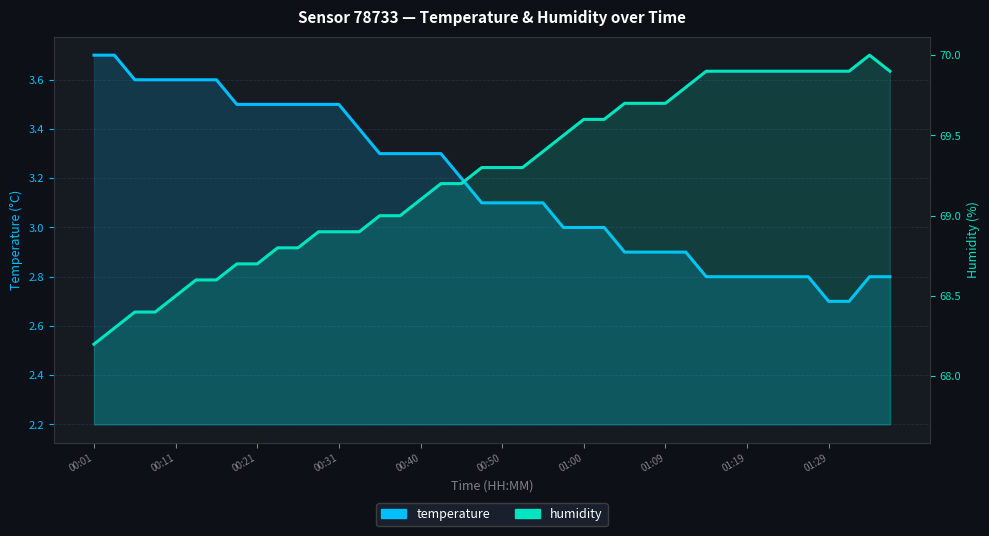

How many values in the humidity series are below 69?

14